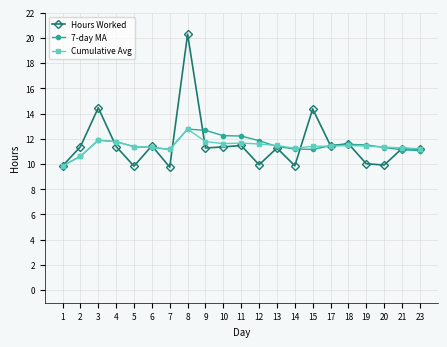

Where is the first local maximum for Hours Worked?

3